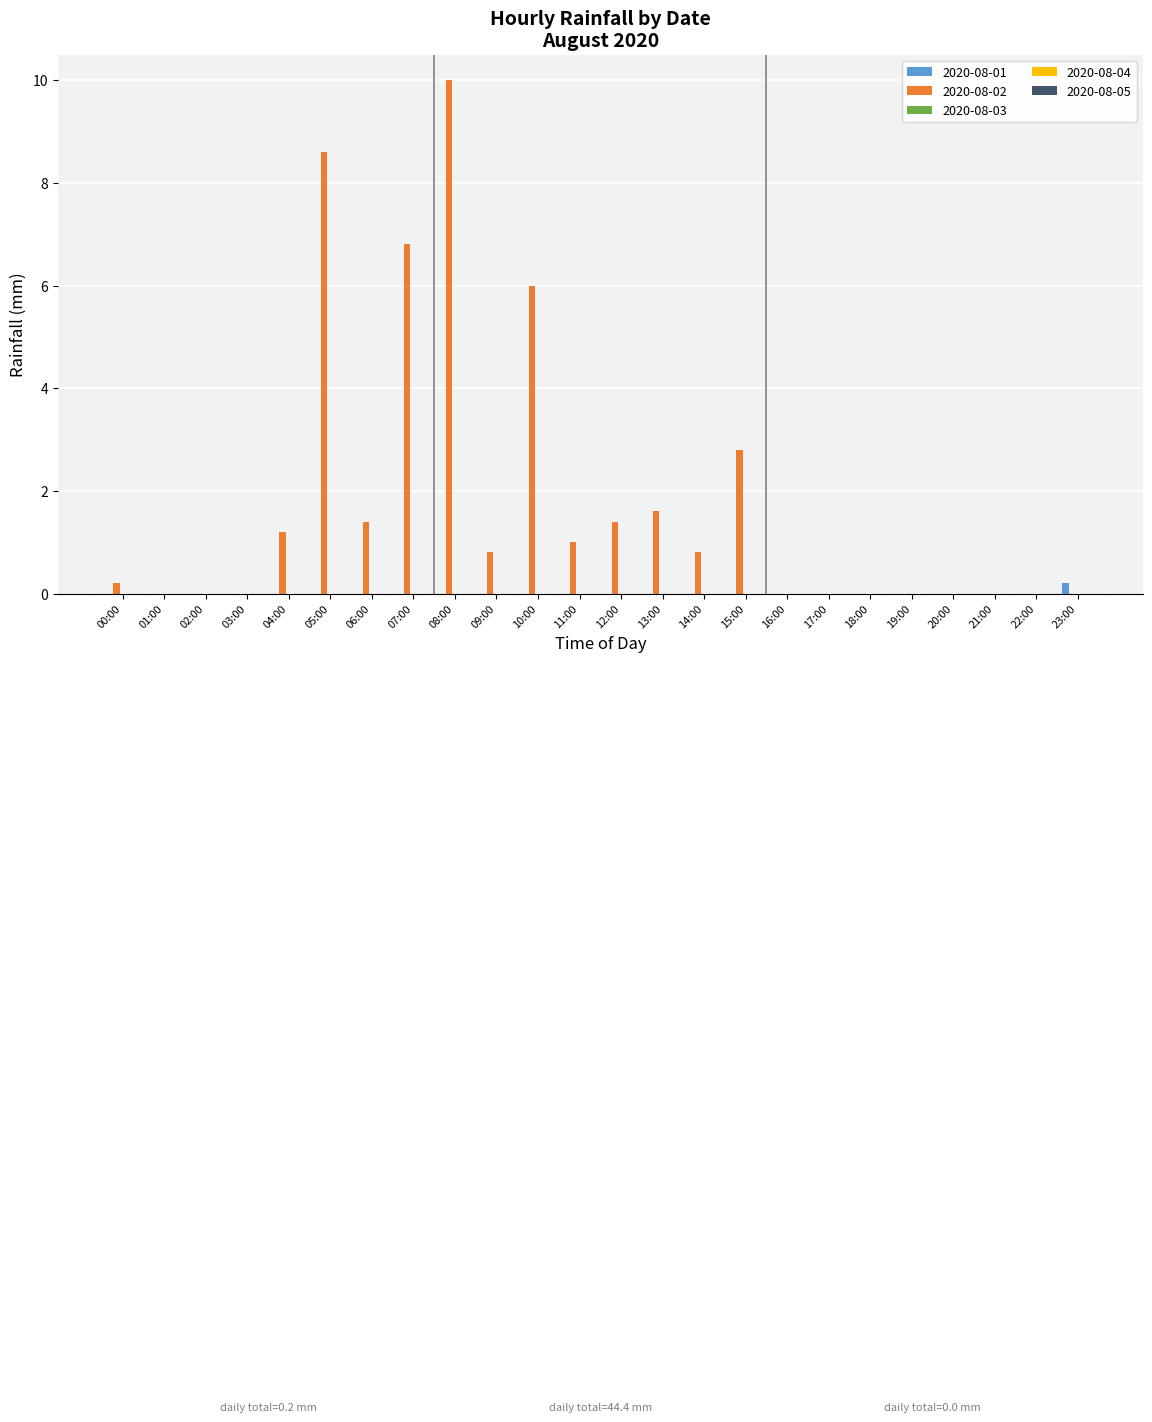

Which series changed the most between 10:00 and 17:00?

2020-08-02